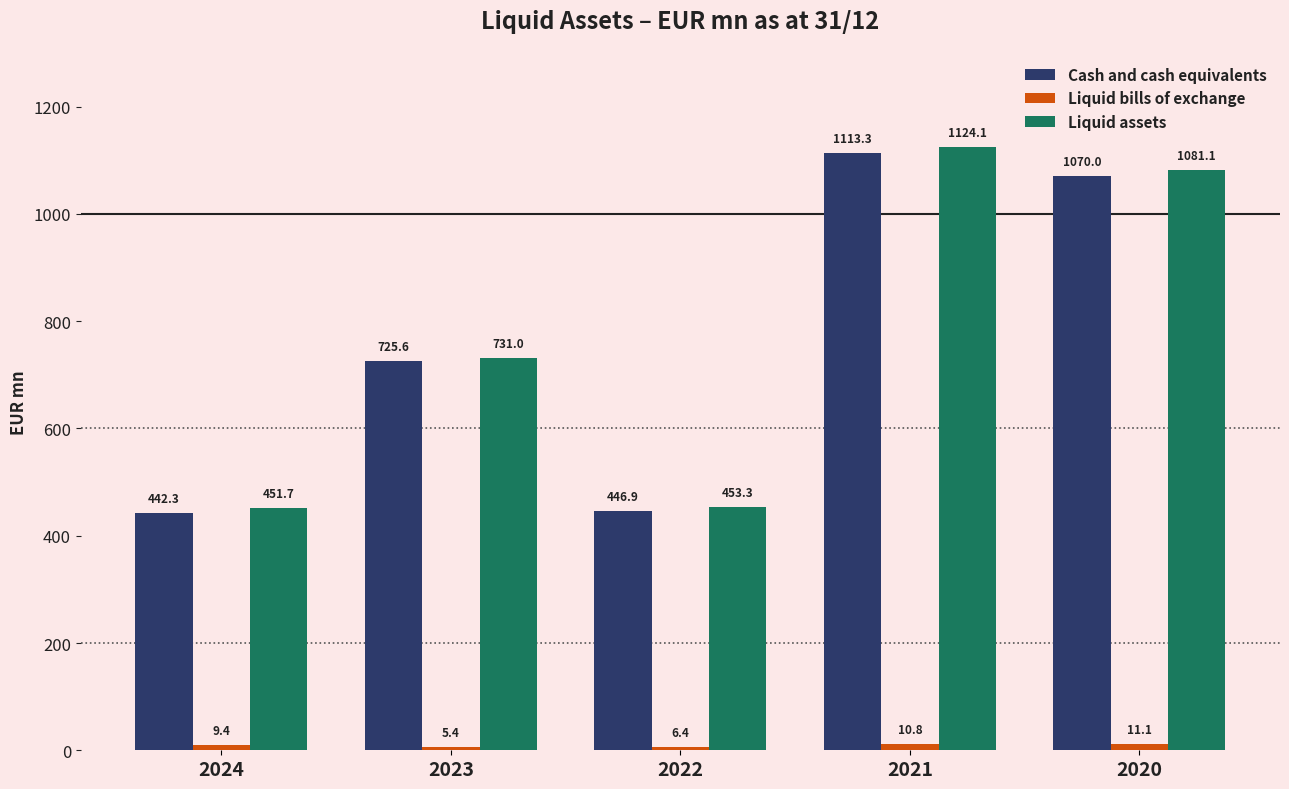

What is the minimum value for Liquid assets?

451.7